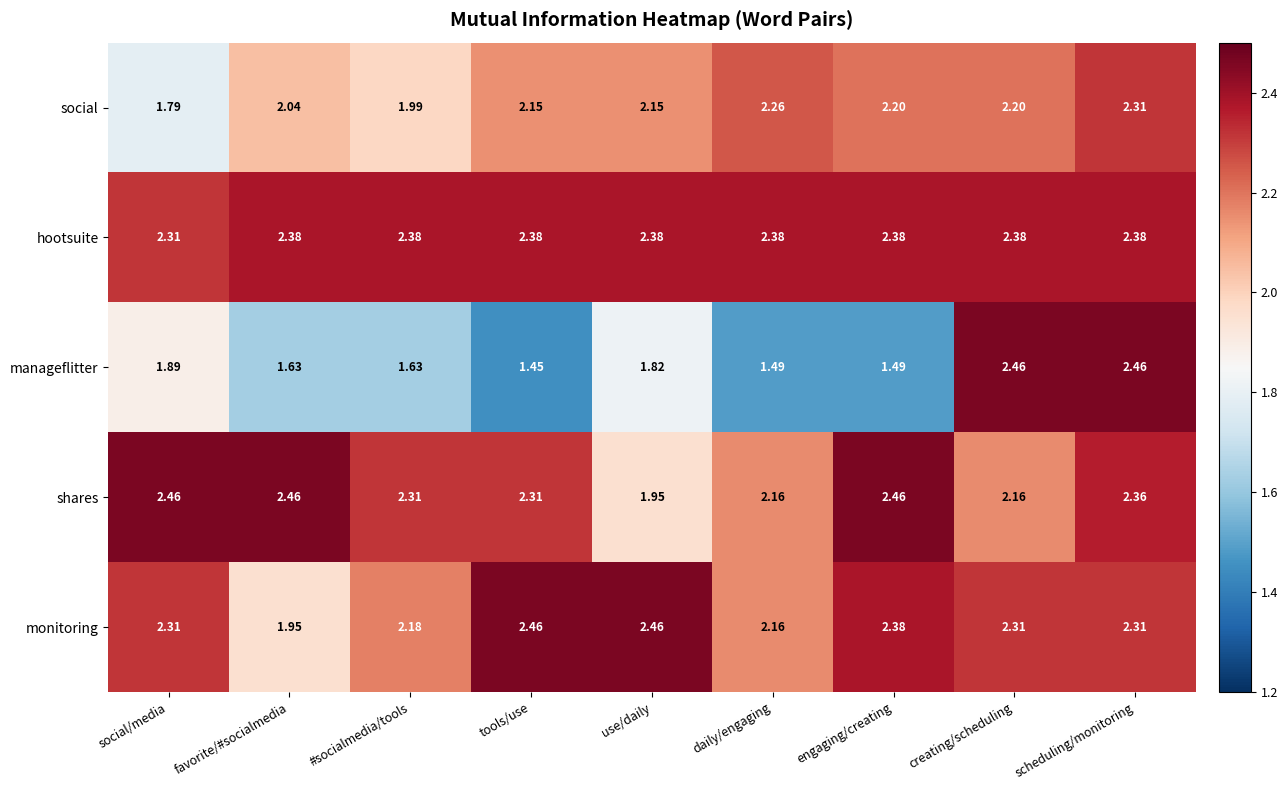

Where is shares nearest to the value 2?

use/daily